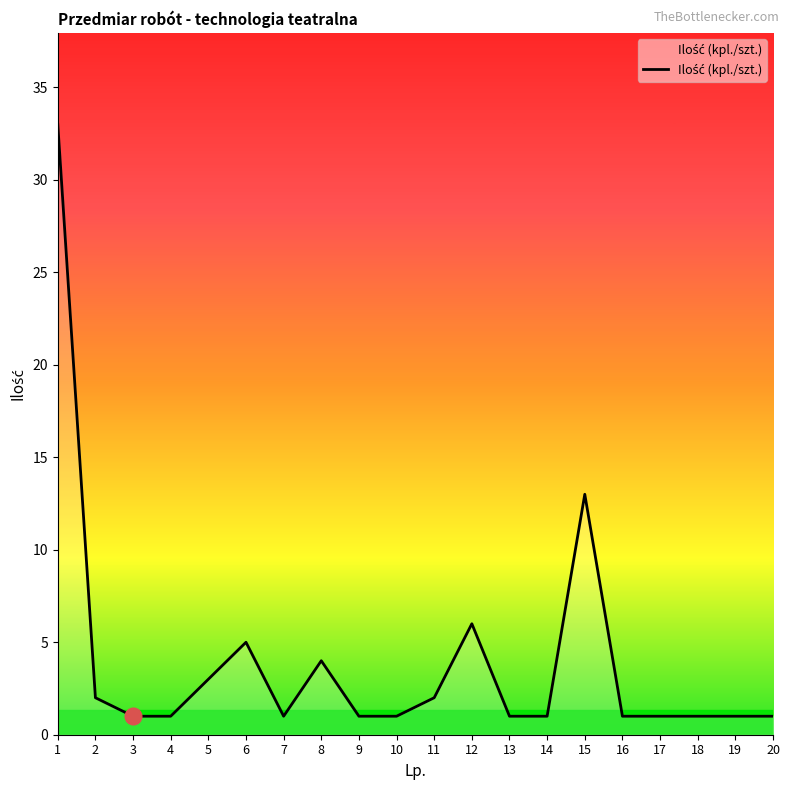

Reading left to right, what are all the values shown in this chart?

1=33	2=2	3=1	4=1	5=3	6=5	7=1	8=4	9=1	10=1	11=2	12=6	13=1	14=1	15=13	16=1	17=1	18=1	19=1	20=1